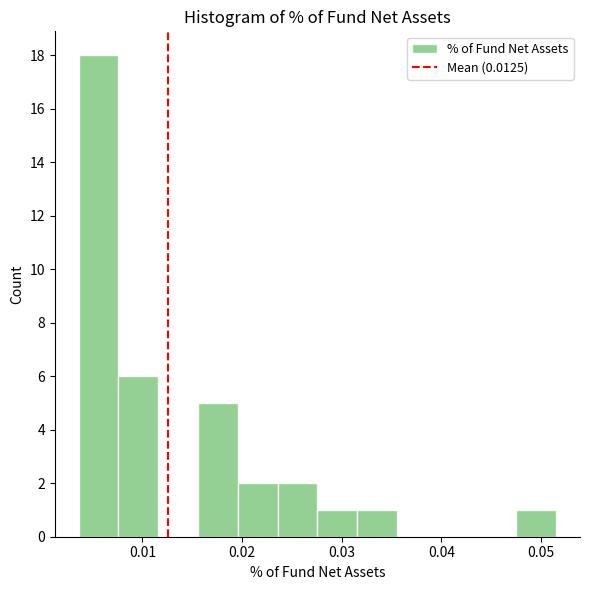

Around what value on the x-axis is the tallest bar? Give the approximate position of its centre, as read against the axis.

0.006